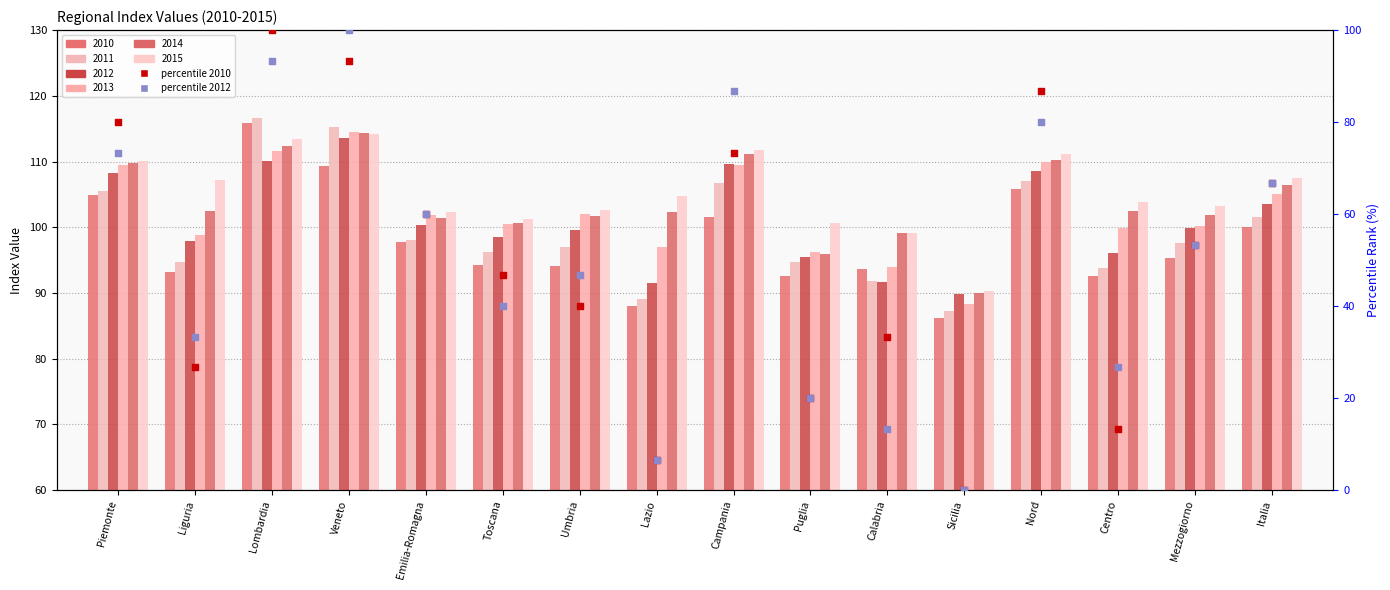

Which series has the largest total across all categories?

percentile 2010